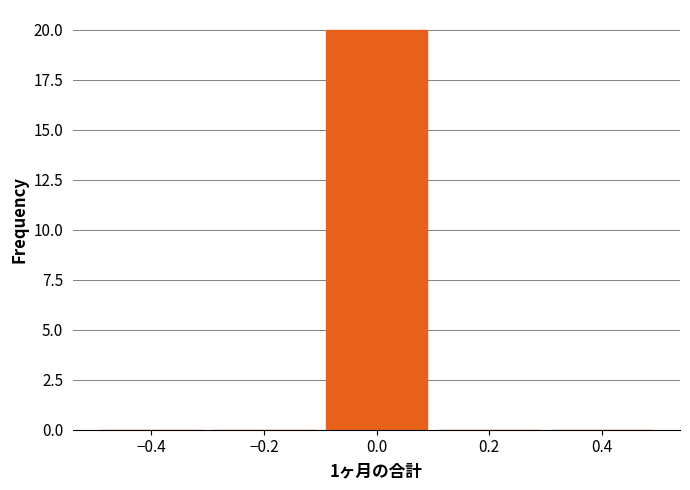

What is the height of the bar covering -0.1 to 0.1 on the x-axis? The values are not printed on the chart, so give them approximately, as read against the axis.

20